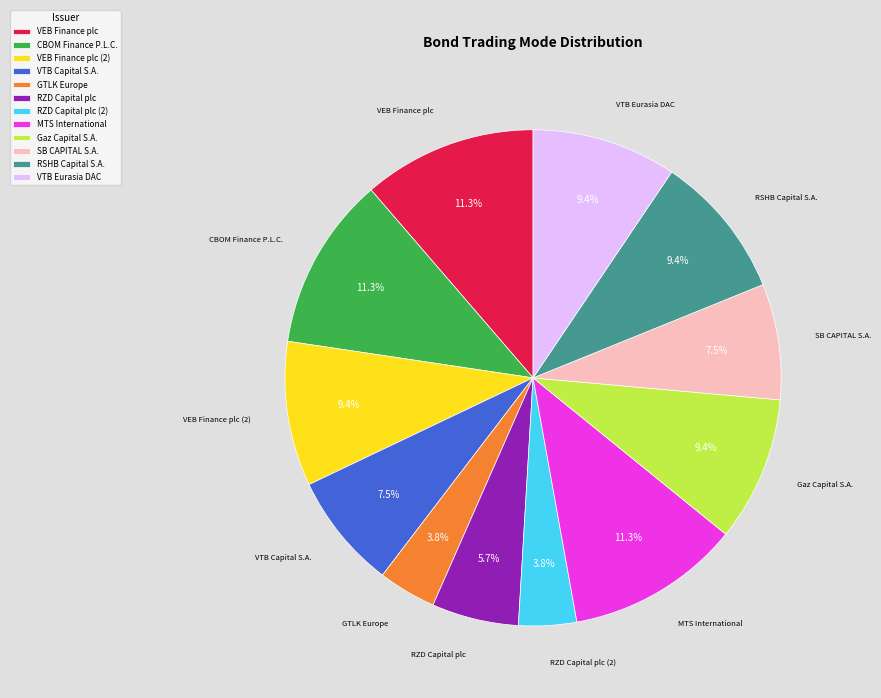

What percentage do RZD Capital plc (2) and VTB Capital S.A. together represent?

11.3%